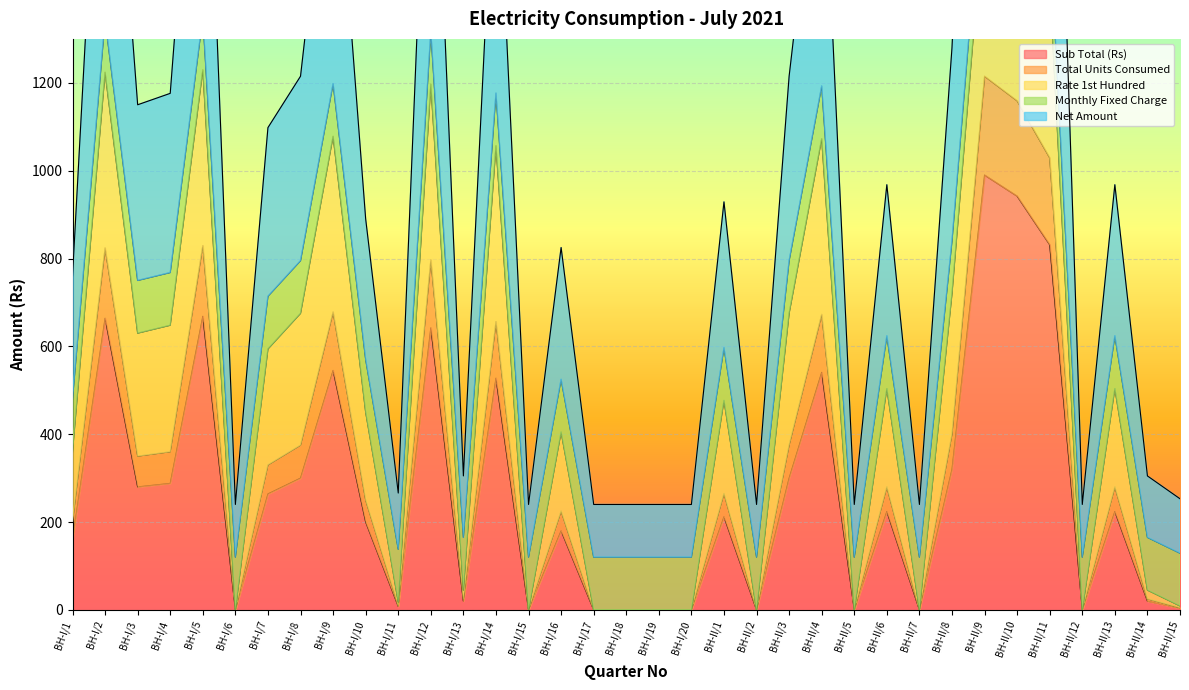

How many categories are shown in the chart?

35